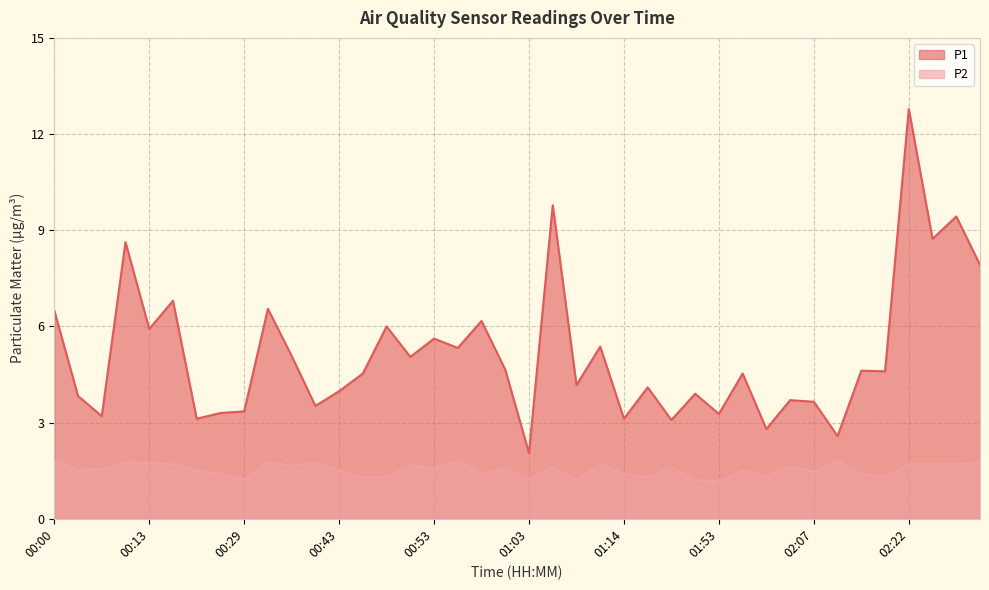

Reading right to left, transcribe all the data shown in this chart.

P1: 02:33=7.9	02:31=9.4	02:28=8.7	02:22=12.8	02:20=4.6	02:14=4.6	02:09=2.6	02:07=3.6	02:04=3.7	02:01=2.8	01:56=4.5	01:53=3.3	01:51=3.9	01:43=3.1	01:30=4.1	01:14=3.1	01:11=5.4	01:09=4.2	01:06=9.8	01:03=2.0	01:01=4.7	00:58=6.2	00:55=5.3	00:53=5.6	00:50=5.0	00:48=6.0	00:45=4.5	00:43=4.0	00:37=3.5	00:35=5.1	00:32=6.5	00:29=3.4	00:27=3.3	00:24=3.1	00:15=6.8	00:13=5.9	00:10=8.6	00:08=3.2	00:05=3.8	00:00=6.5
P2: 02:33=1.8	02:31=1.7	02:28=1.7	02:22=1.7	02:20=1.3	02:14=1.4	02:09=1.8	02:07=1.5	02:04=1.6	02:01=1.3	01:56=1.5	01:53=1.2	01:51=1.2	01:43=1.6	01:30=1.3	01:14=1.4	01:11=1.7	01:09=1.2	01:06=1.6	01:03=1.2	01:01=1.6	00:58=1.4	00:55=1.8	00:53=1.6	00:50=1.7	00:48=1.3	00:45=1.3	00:43=1.5	00:37=1.8	00:35=1.6	00:32=1.8	00:29=1.2	00:27=1.4	00:24=1.5	00:15=1.7	00:13=1.8	00:10=1.8	00:08=1.6	00:05=1.5	00:00=1.8